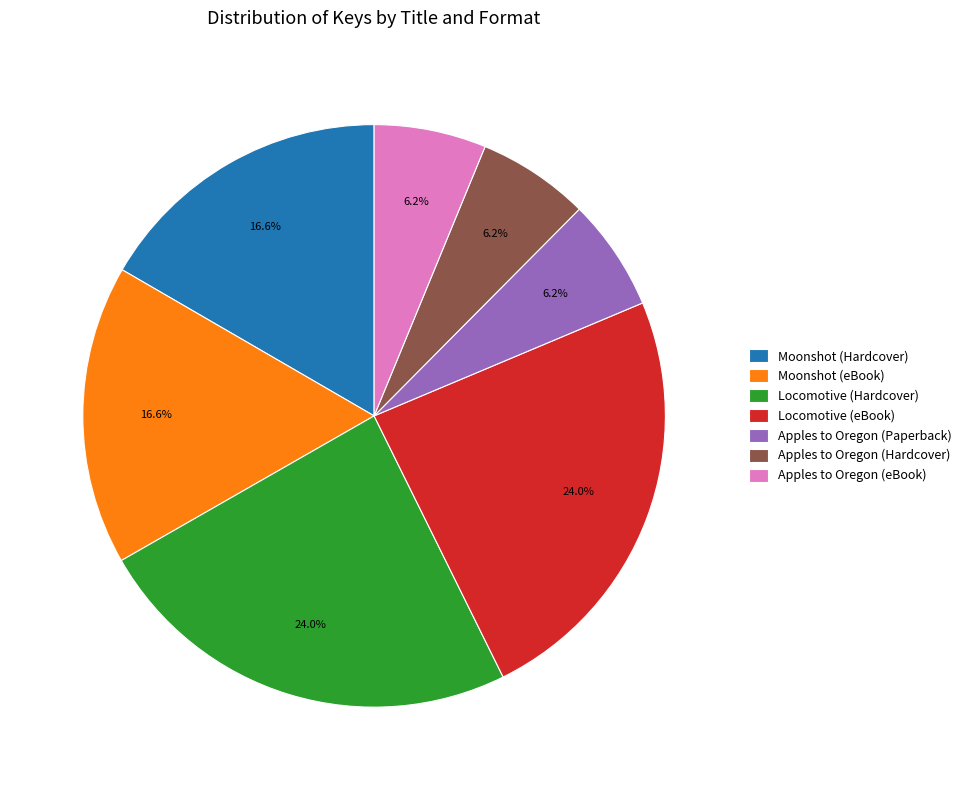

Approximately how many times larger is the value at Locomotive (Hardcover) compared to Apples to Oregon (Hardcover)?

3.9